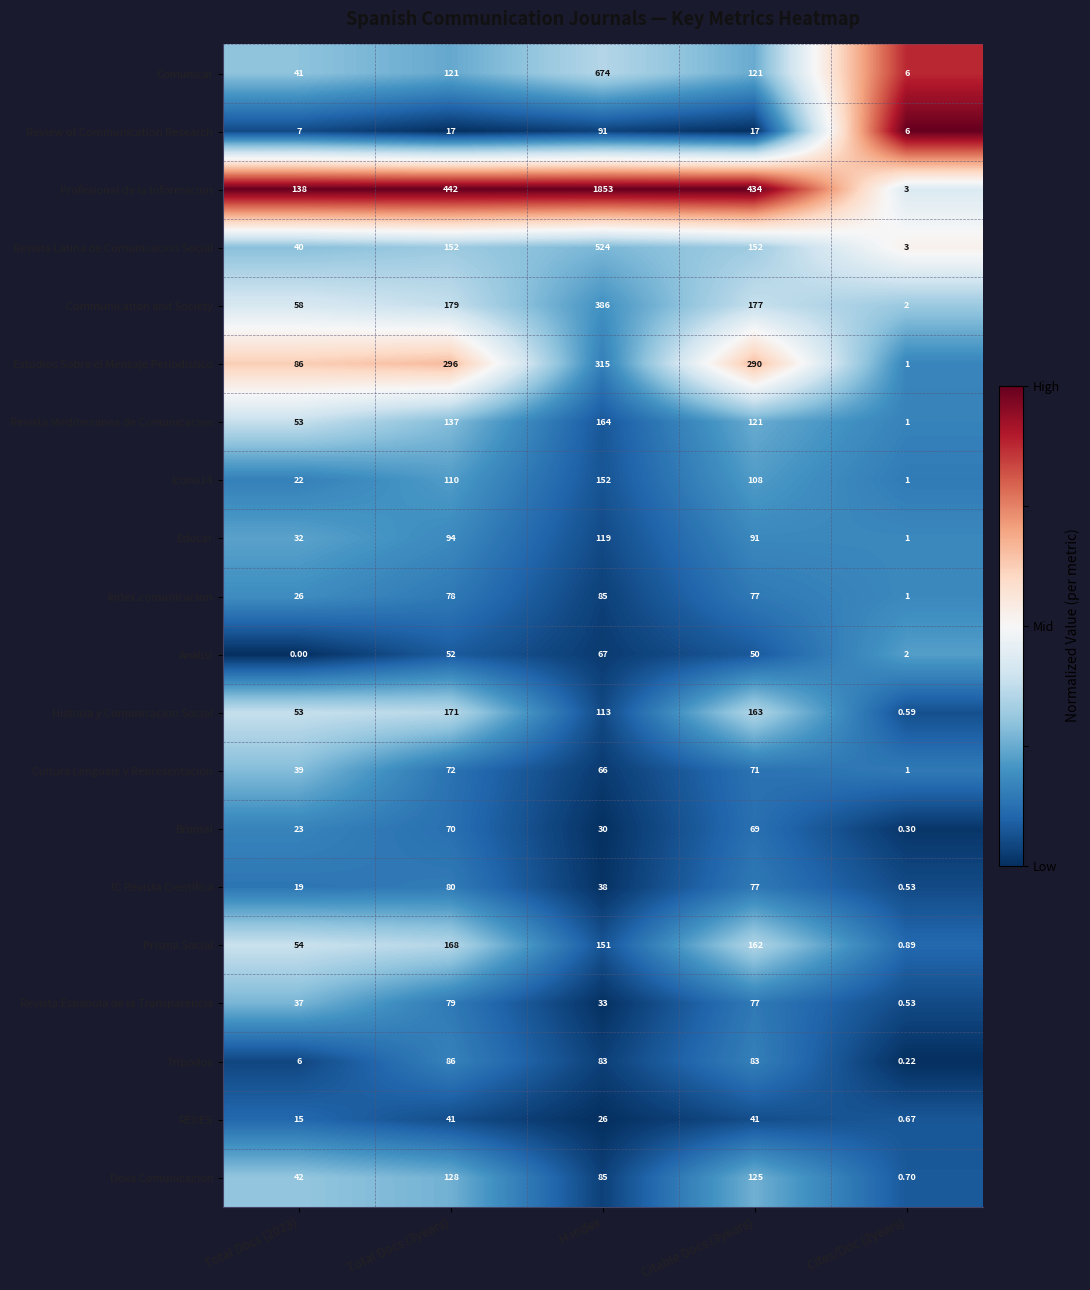

Between Total Docs (3years) and H index, which series saw the biggest shift?

Profesional de la Informacion